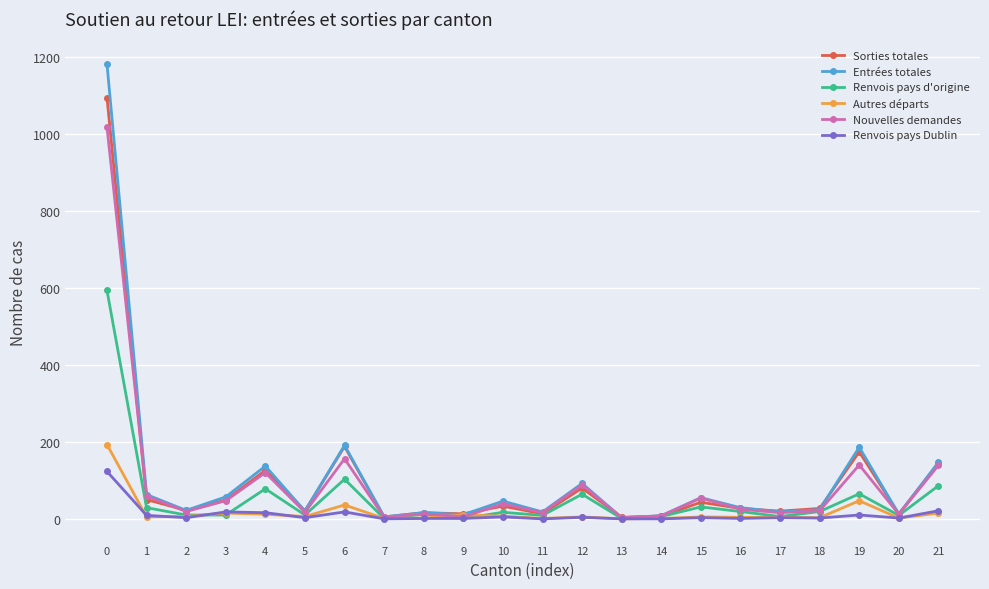

What is the maximum value for Autres départs?

193